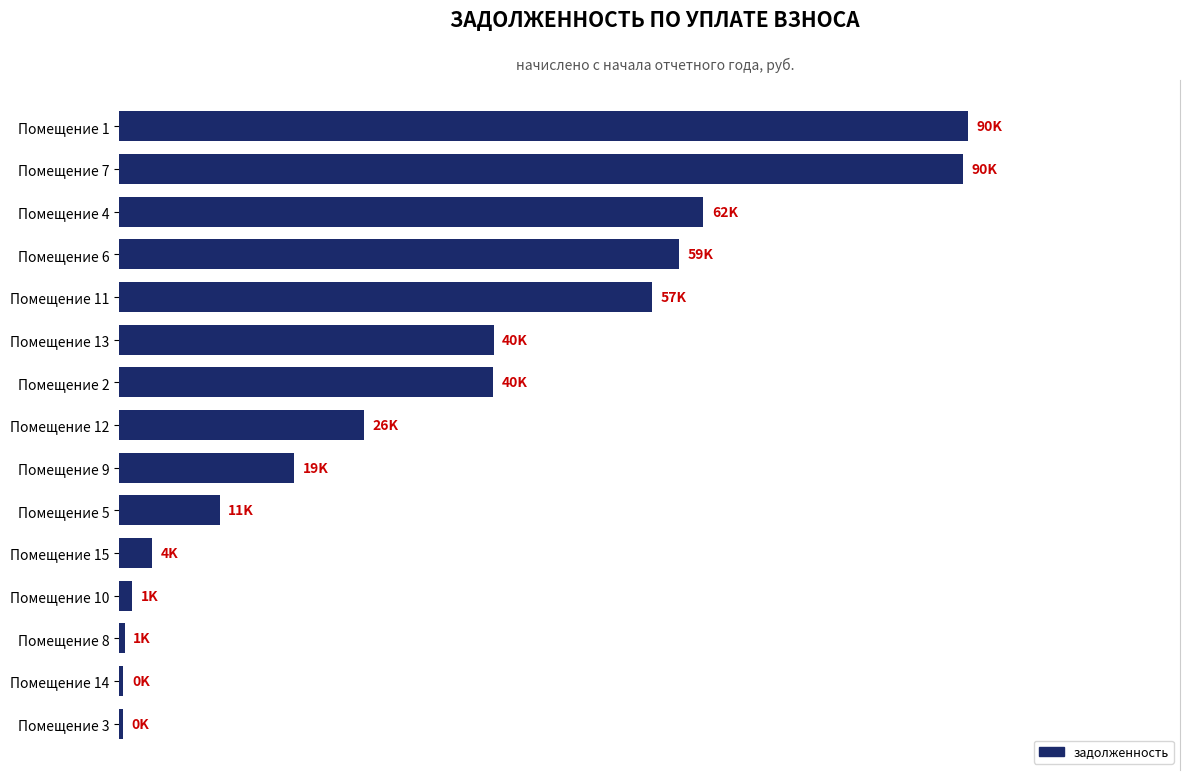

Are the bars horizontal?

Yes